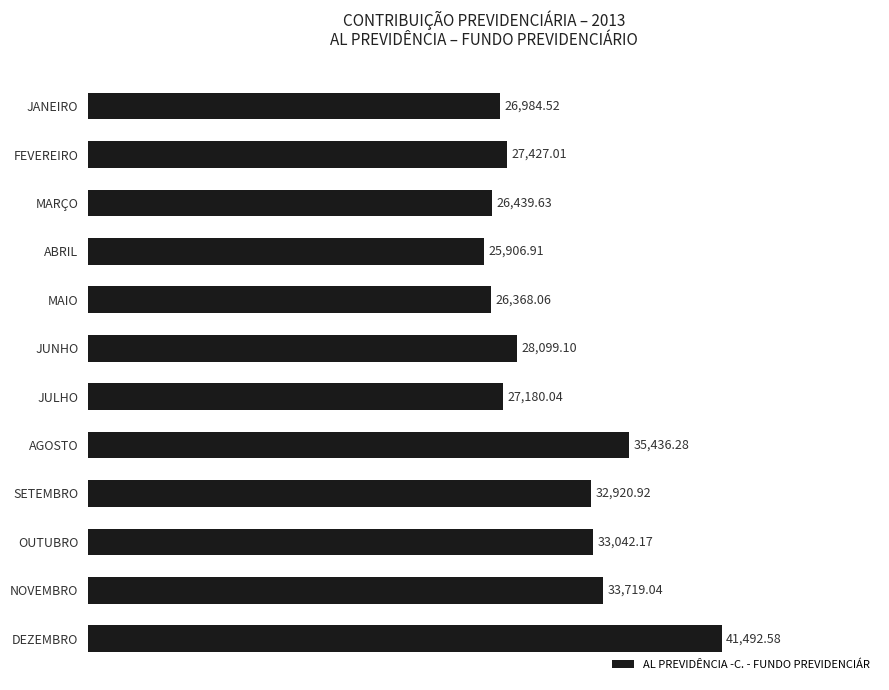

Which category has the highest value across all series?

DEZEMBRO